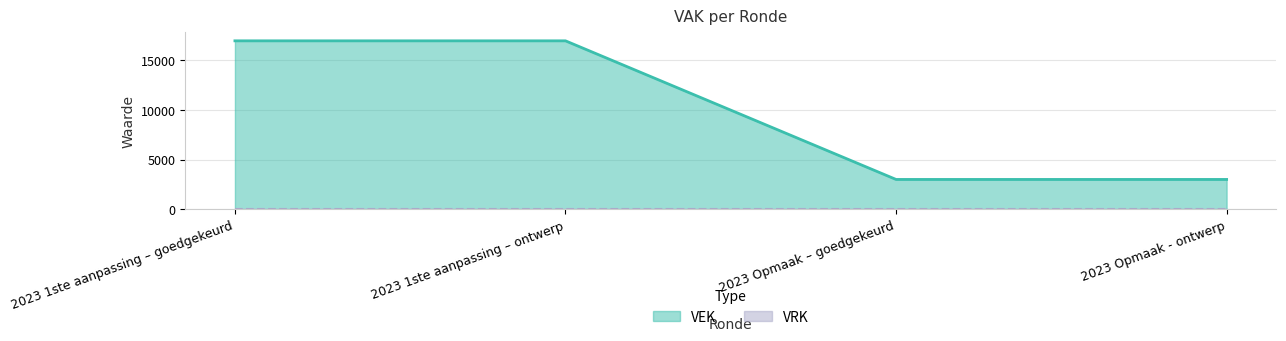

What is the difference between the maximum and minimum values?

13946